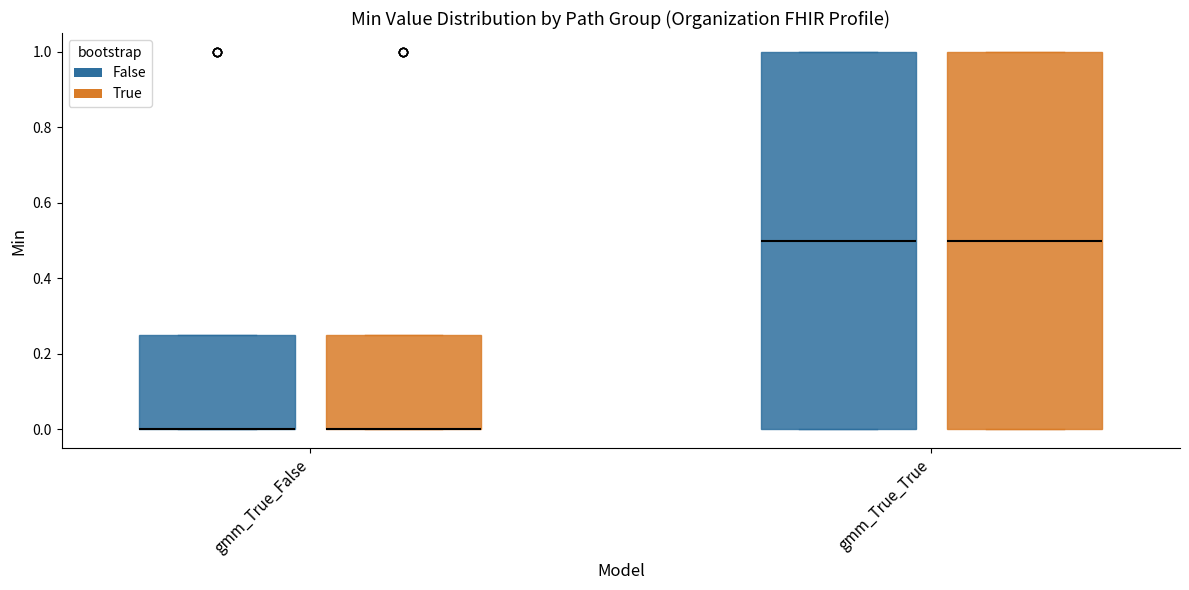

Reading left to right, read every box against the y-axis: the position of its median line, the range the box covers, and the ends of its whiskers. The values are not printed on the chart, so give them approximately, as read against the axis.

gmm_True_False (False): median 0.00 (drawn on the box's lower edge), box 0.00 to 0.26, whiskers 0.00 to 0.26
gmm_True_False (True): median 0.00 (drawn on the box's lower edge), box 0.00 to 0.26, whiskers 0.00 to 0.26
gmm_True_True (False): median 0.50, box 0.00 to 1.00, whiskers 0.00 to 1.00
gmm_True_True (True): median 0.50, box 0.00 to 1.00, whiskers 0.00 to 1.00